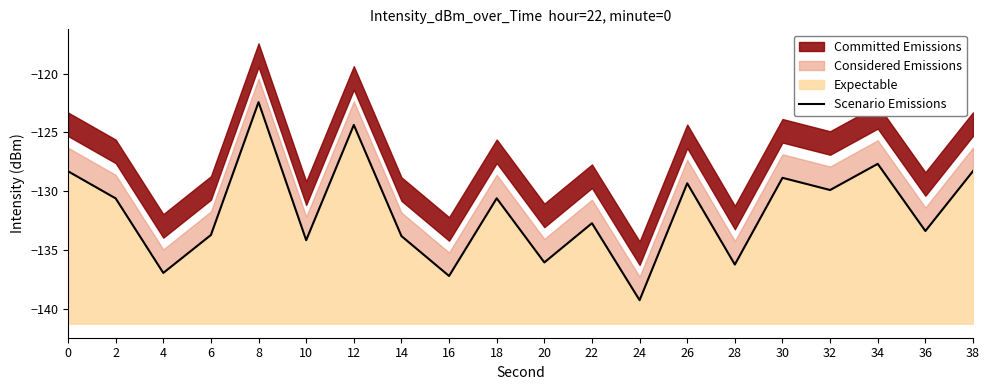

Where is the first local minimum?

4